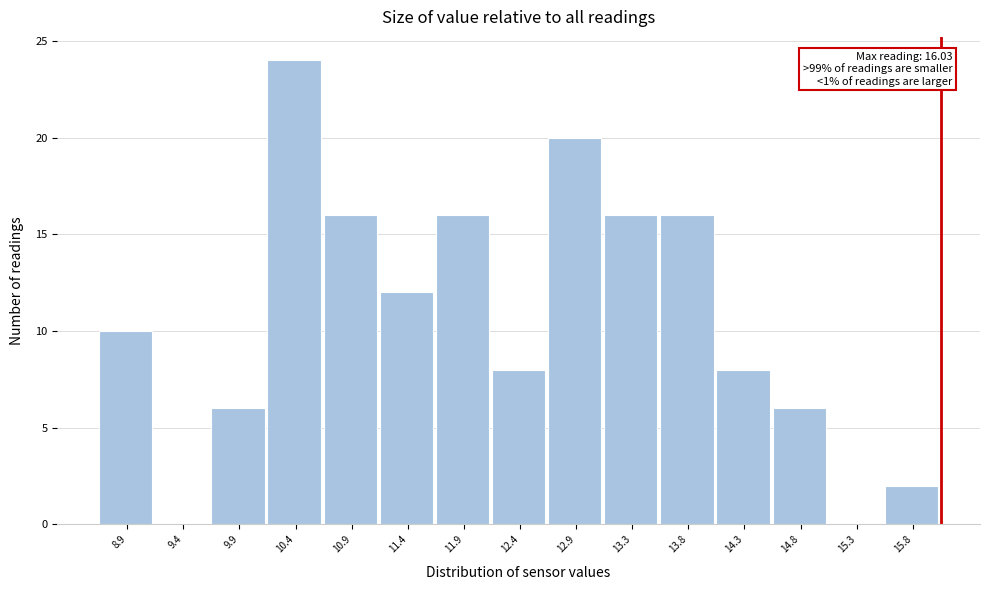

Which range on the x-axis has the tallest bar?

10.15 to 10.65